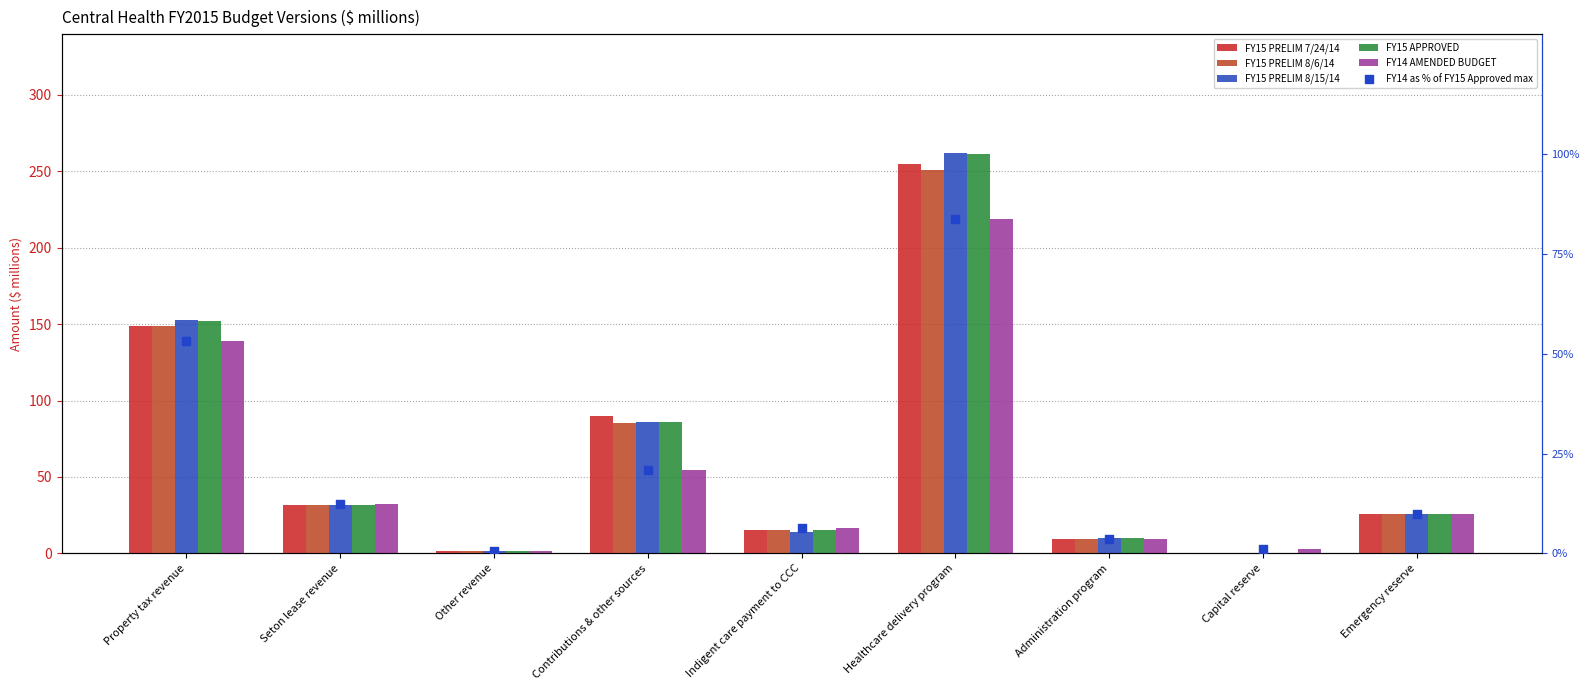

What are all the series names shown in the legend?

FY15 PRELIM 7/24/14, FY15 PRELIM 8/6/14, FY15 PRELIM 8/15/14, FY15 APPROVED, FY14 AMENDED BUDGET, FY14 as % of FY15 Approved max